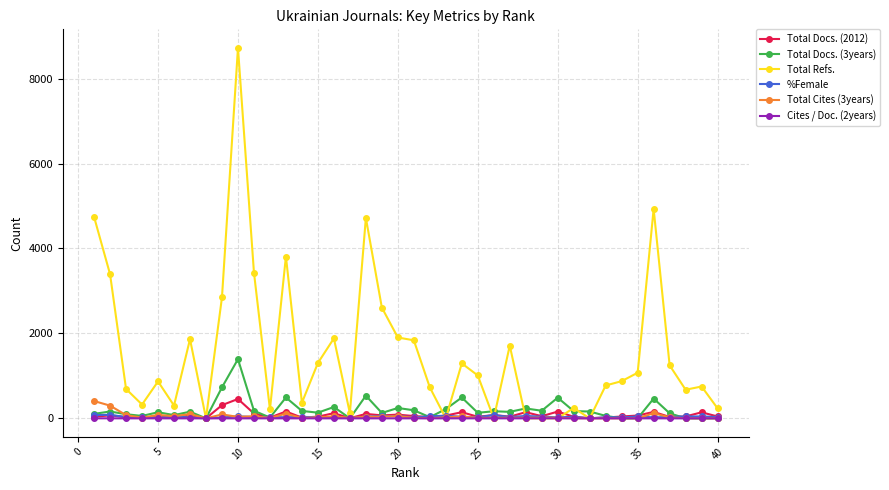

How many values in the Cites / Doc. (2years) series exceed 0?

2